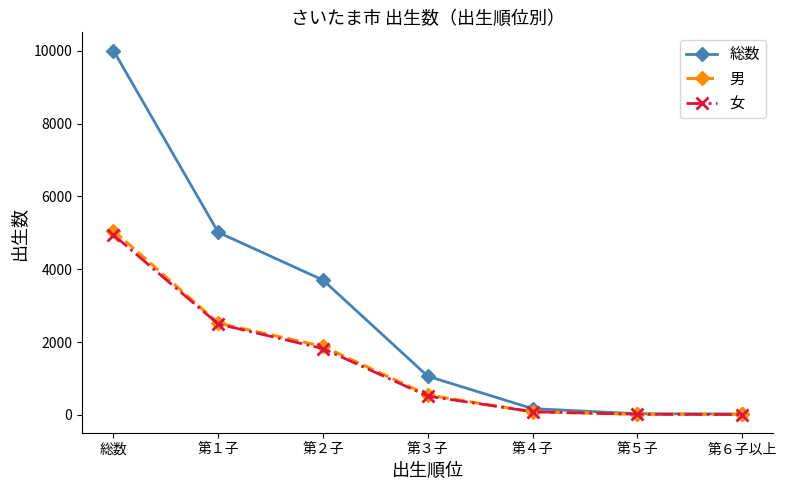

Is this an area chart (filled region under the line)?

No